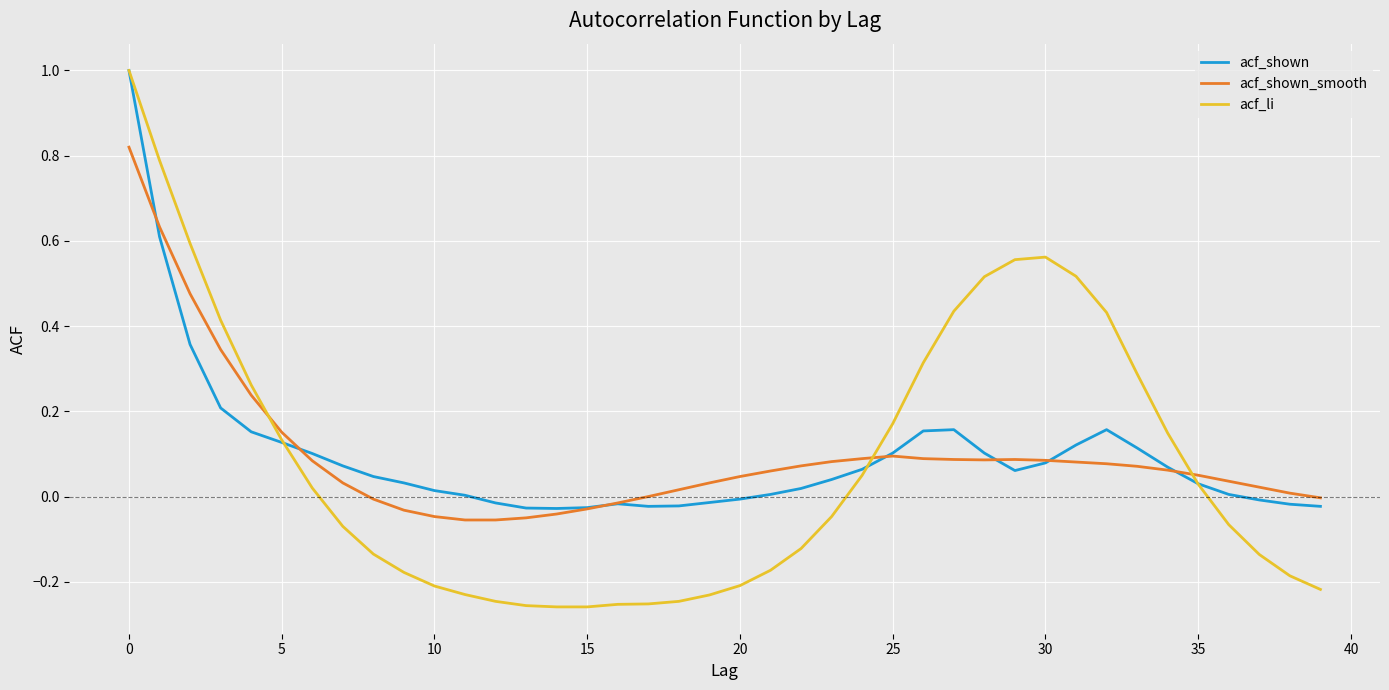

Which series has the largest range (max minus min)?

acf_li